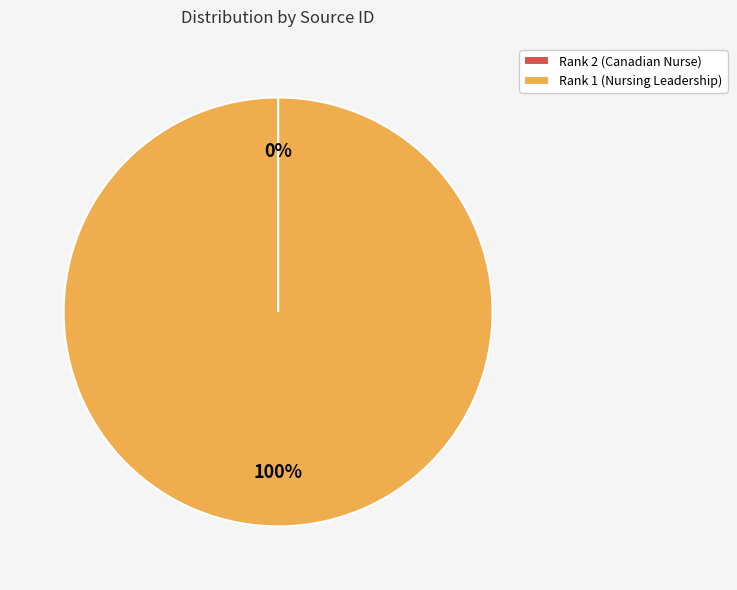

To the nearest percent, what portion does Rank 1 (Nursing Leadership) represent?

100%